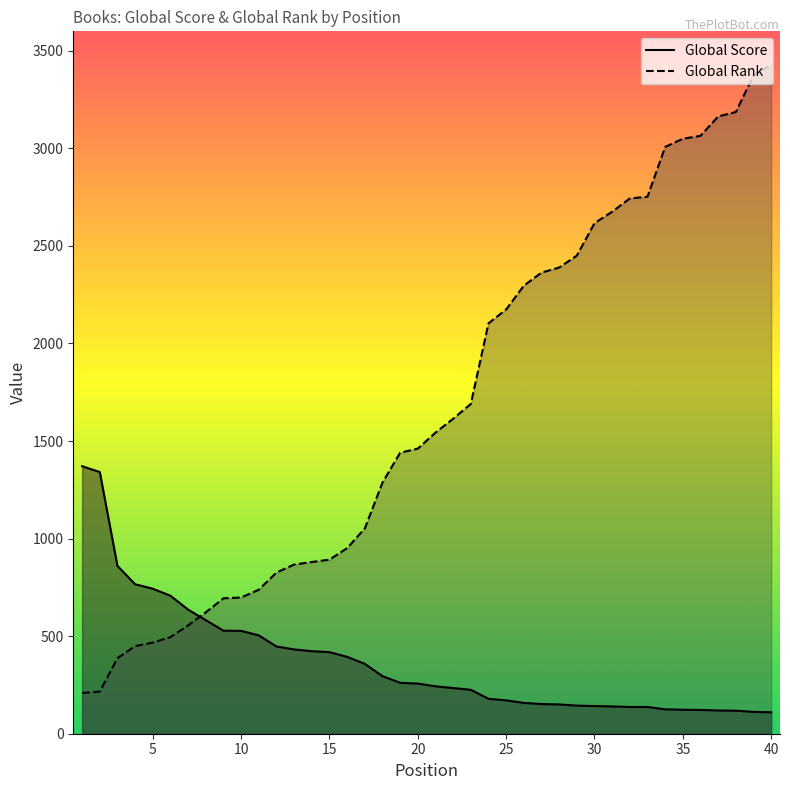

Which series has the largest total across all categories?

Global Rank